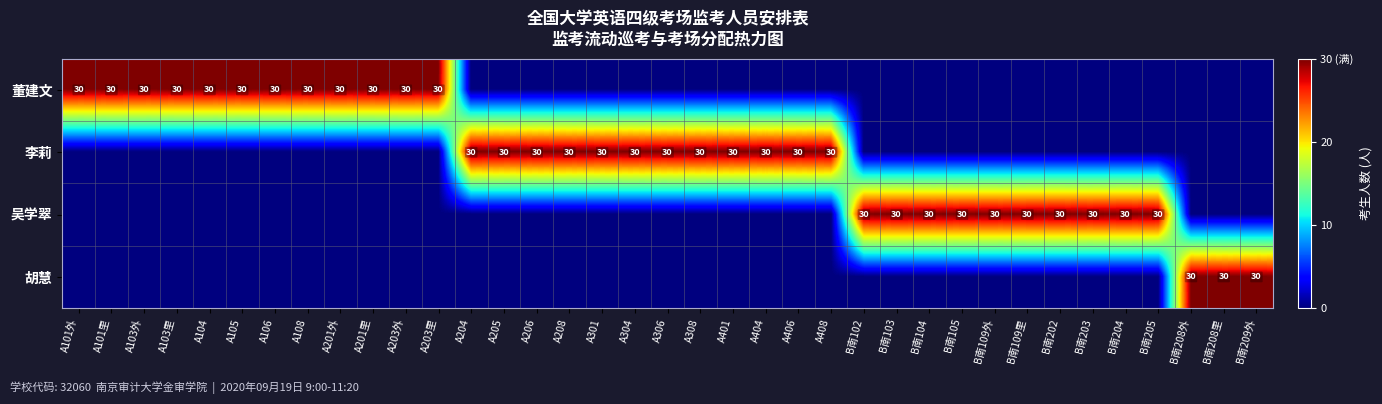

True or false: 李莉 has a value of 49 at A406.

False